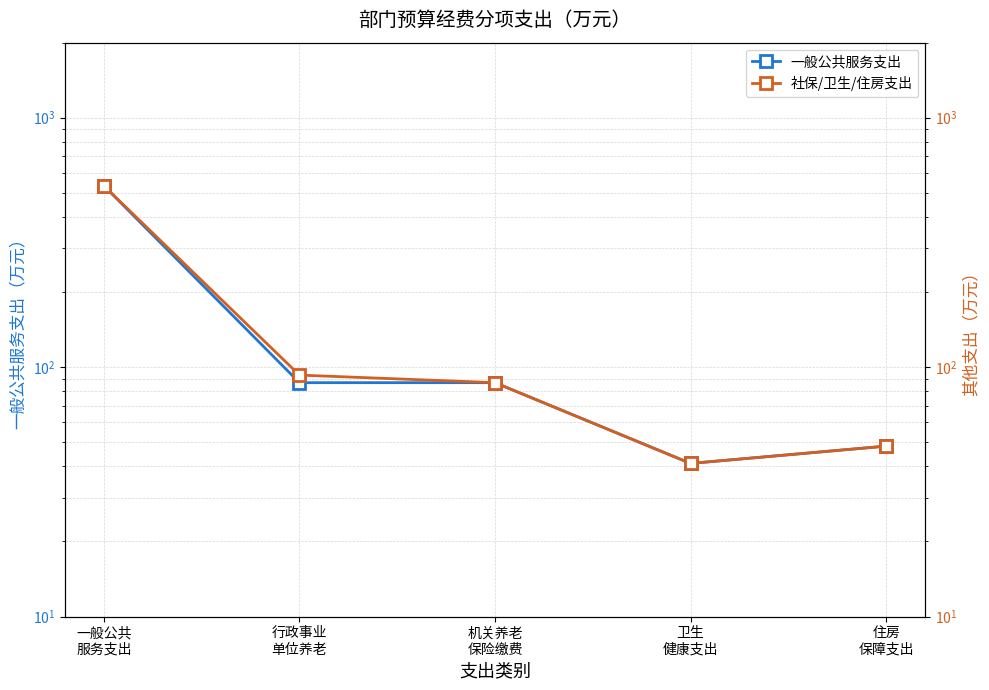

True or false: 社保/卫生/住房支出 has a value of 92.9 at 行政事业
单位养老.

True